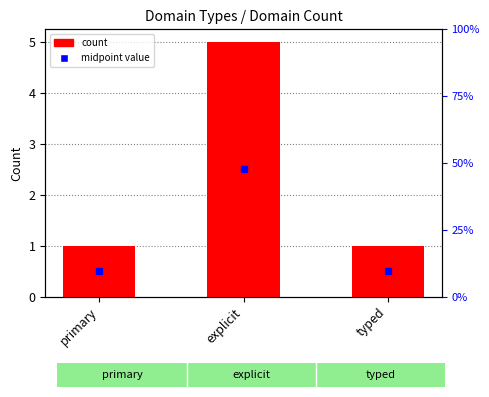

Reading left to right, transcribe all the data shown in this chart.

primary=1	explicit=5	typed=1